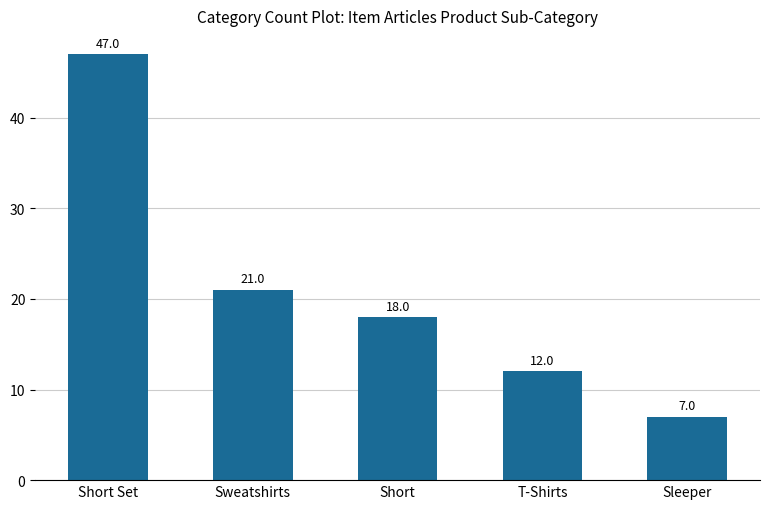

At which category does the chart reach its peak across all series?

Short Set